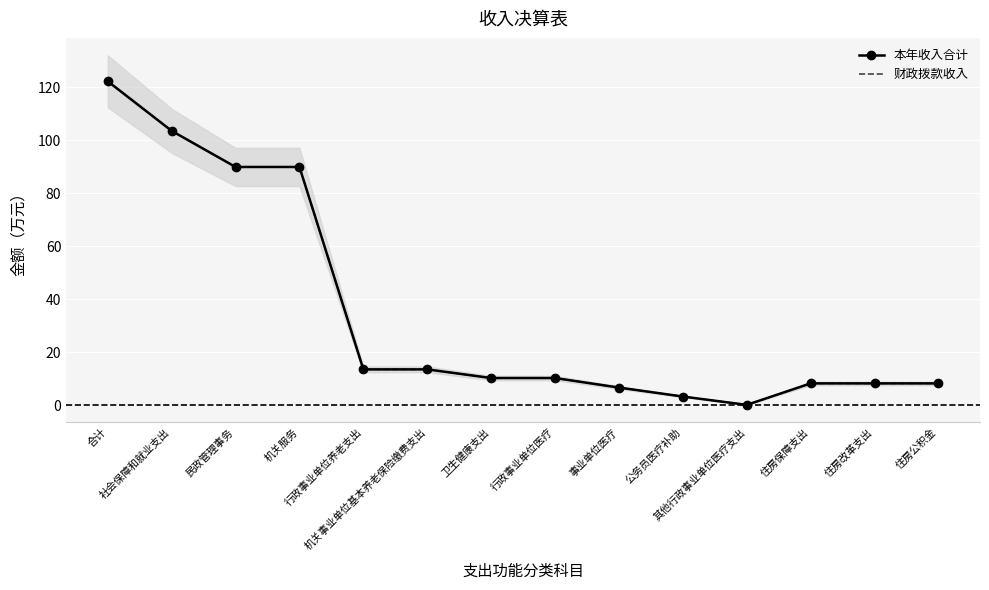

What is the difference between the second highest and second lowest values in the 财政拨款收入 series?

100.2